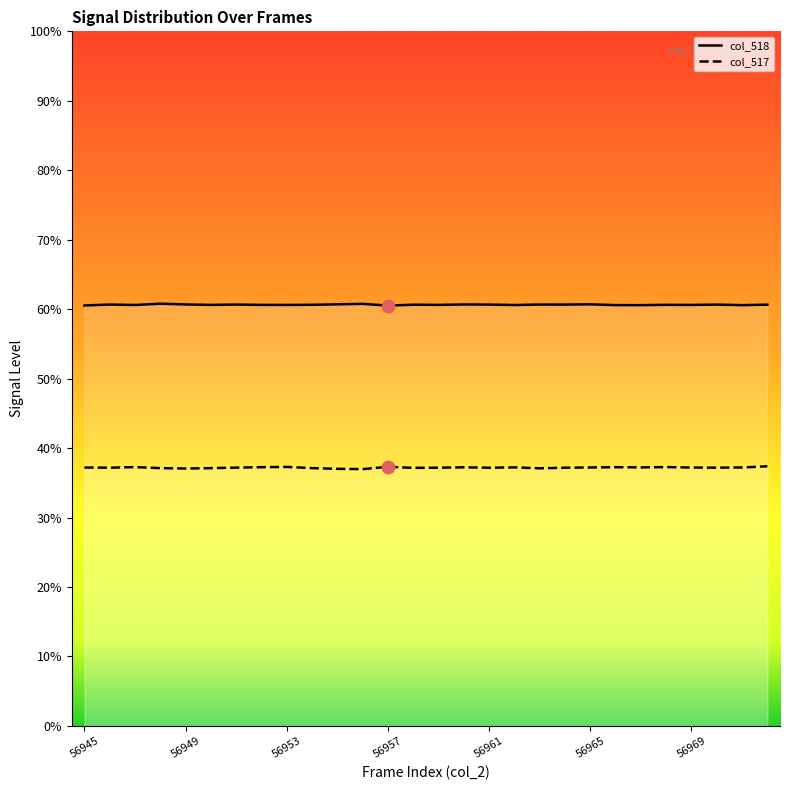

At how many categories does at least one series exceed 25477?

28